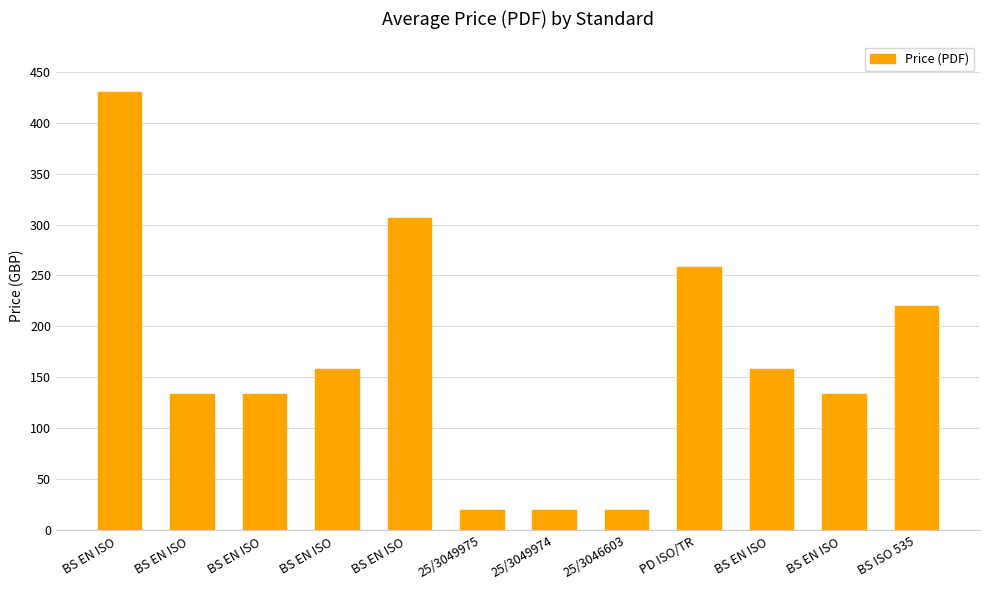

How many bars are there in total?

12